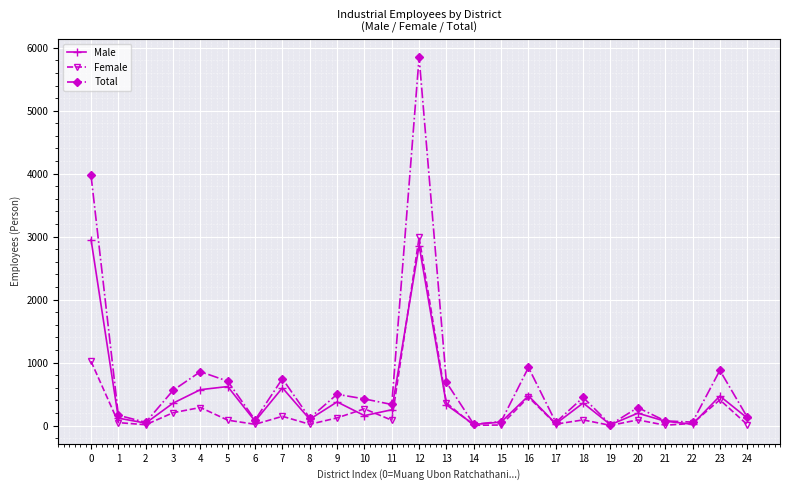

Is it true that Female equals 19 at 6?

True